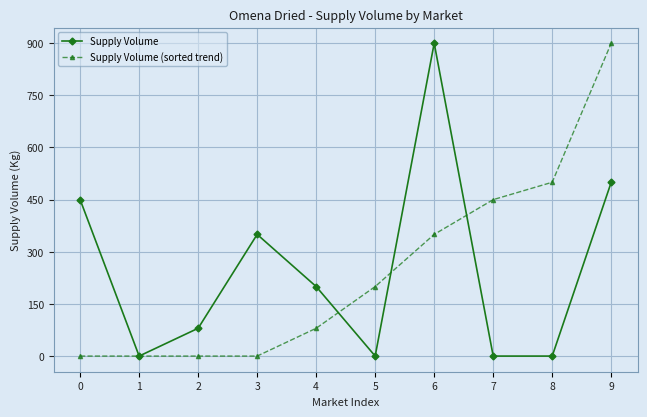

Read the Supply Volume (sorted trend) value at 8, to the nearest 10.

500